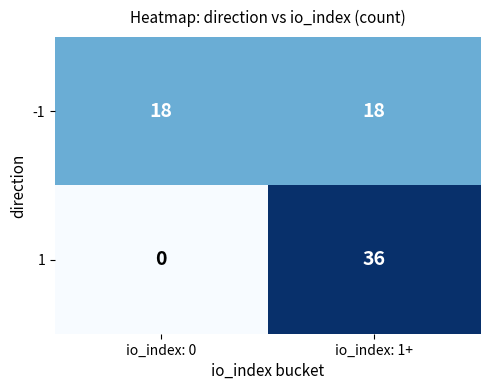

What is the sum of all 1 values?

36